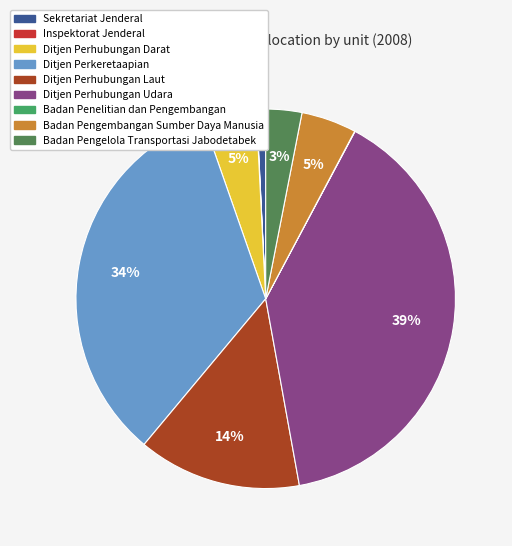

To the nearest percent, what is the difference between the Sekretariat Jenderal and Ditjen Perkeretaapian slice percentages?

33%